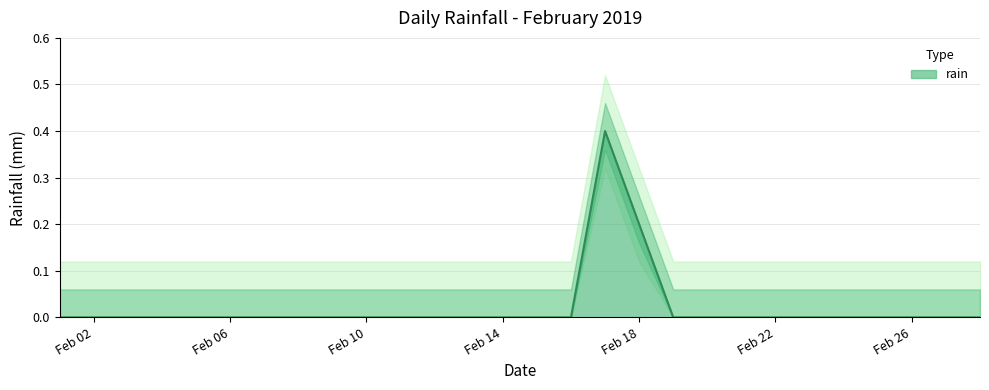

How many lines are shown in the chart?

1